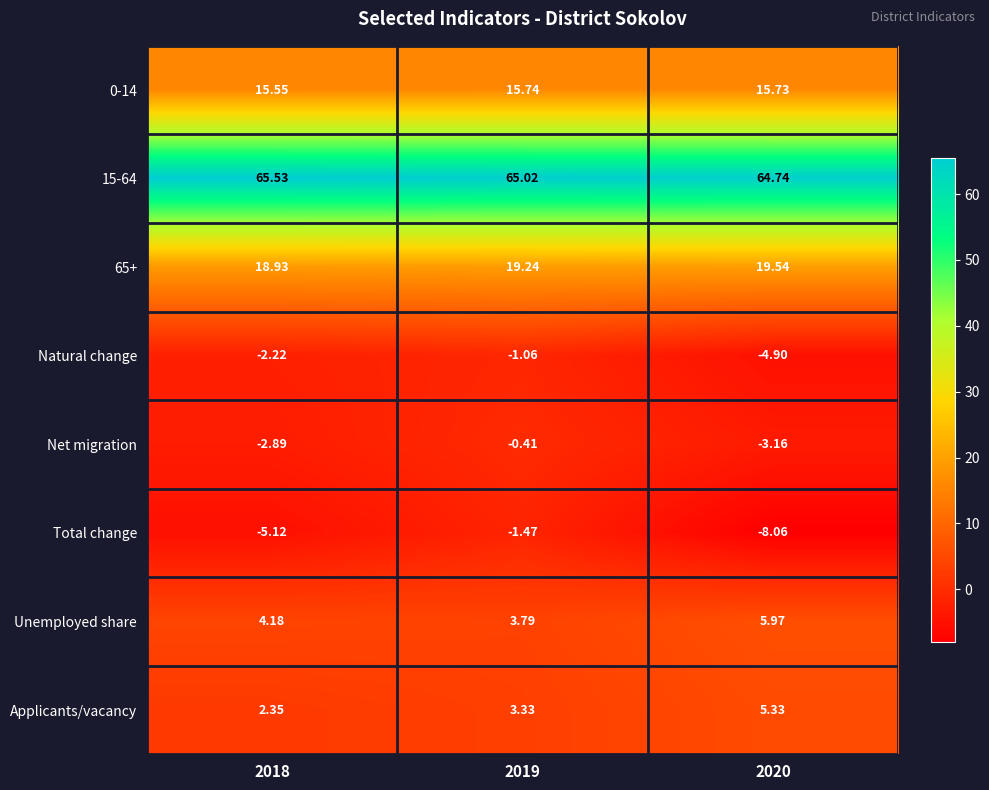

Which category has the lowest value across all series?

2020